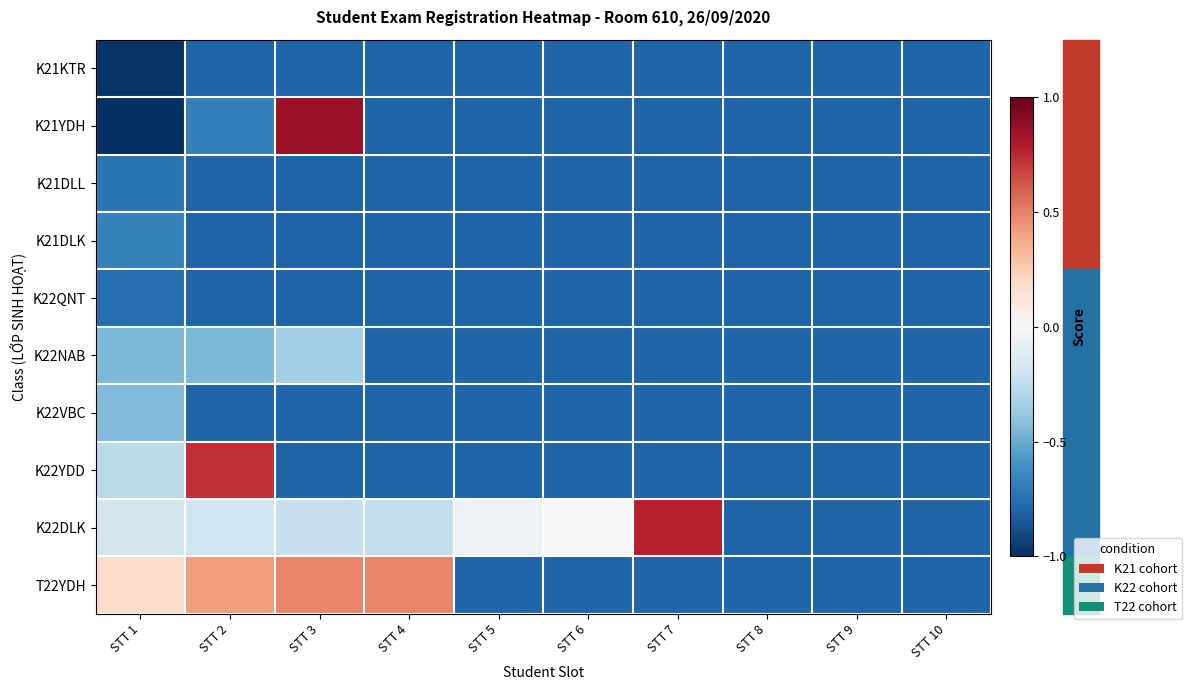

Which series has the largest total across all categories?

K22DLK